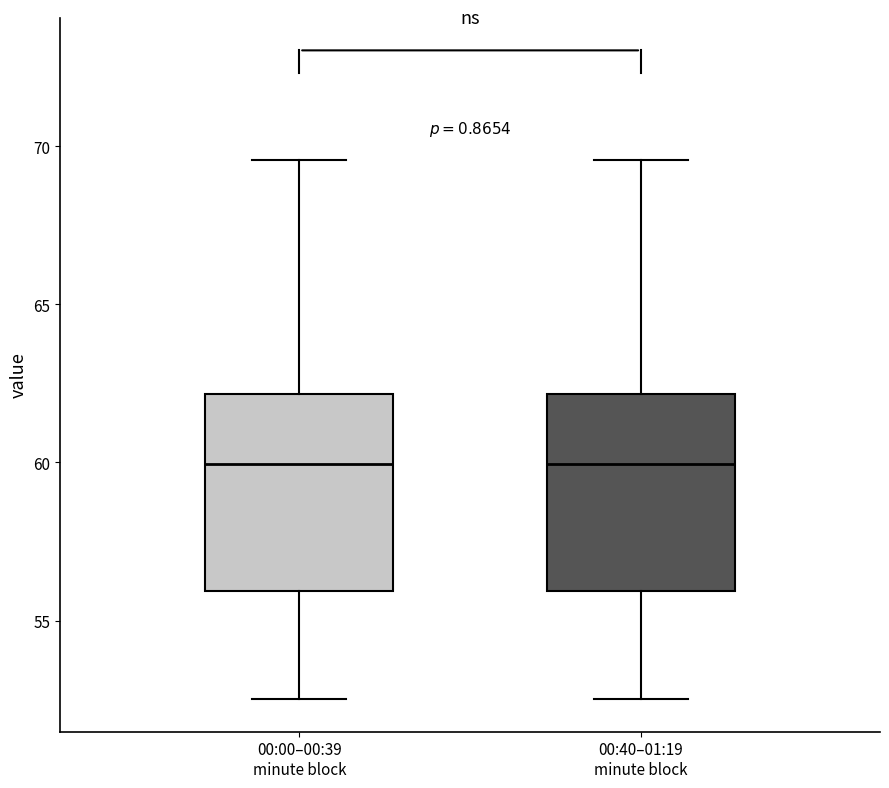

Where is the lower edge of the box for 00:00–00:39 minute block on the y-axis? The values are not printed on the chart, so give them approximately, as read against the axis.

56.0